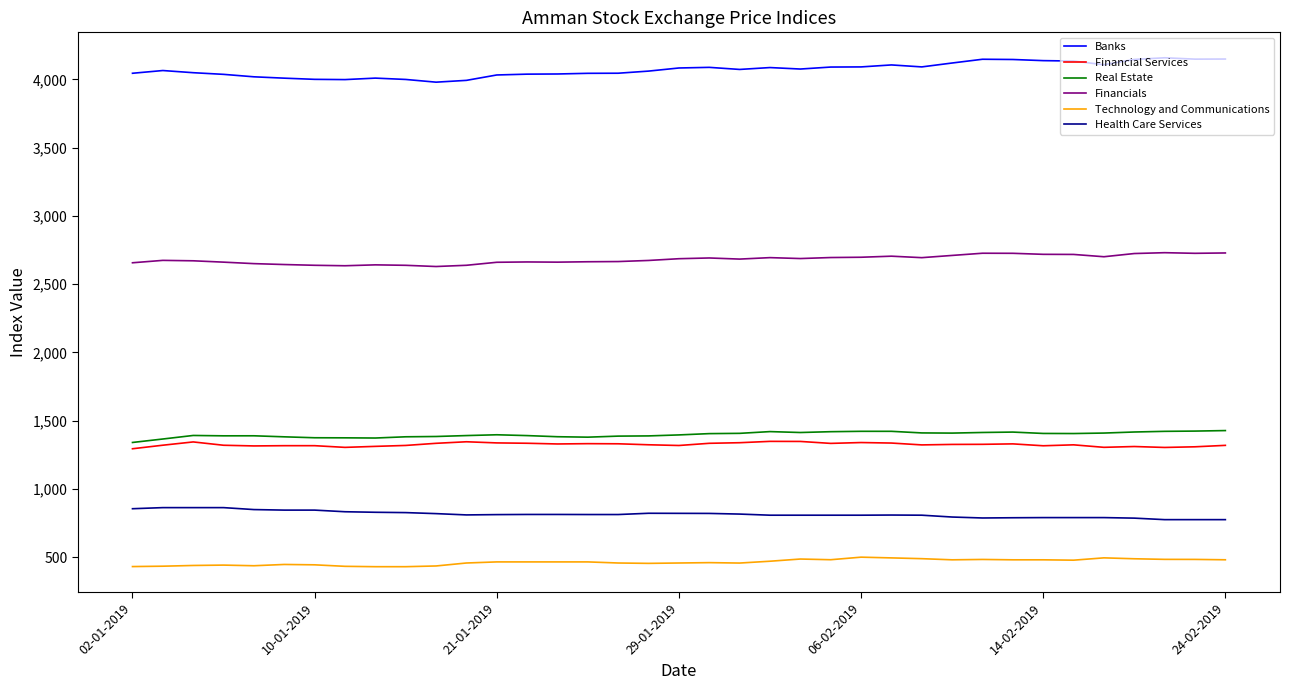

Does the chart have visible grid lines?

No